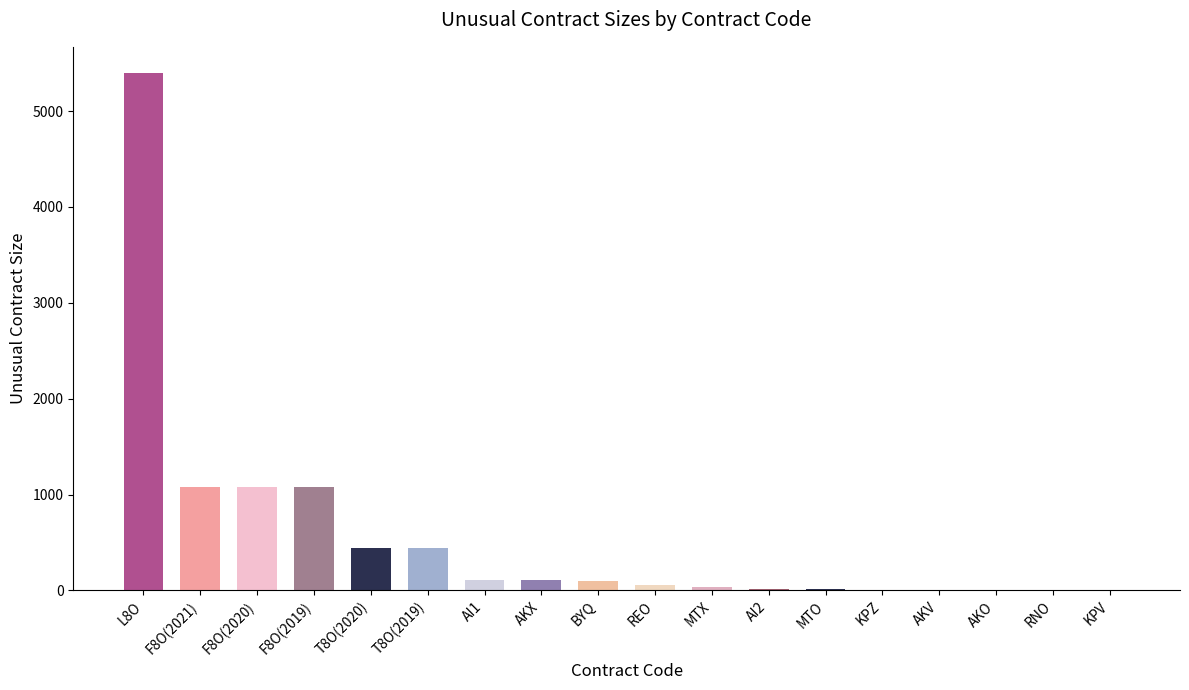

At which label does the data first exceed 102?

L8O